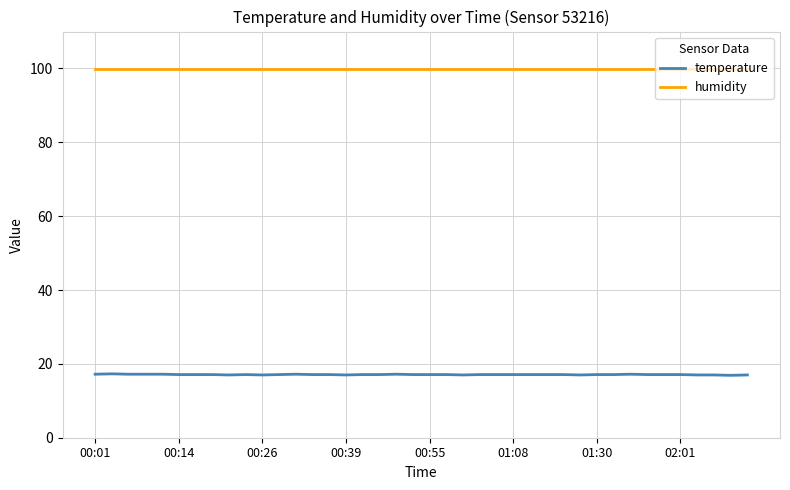

What is the maximum value shown in the chart?

99.9